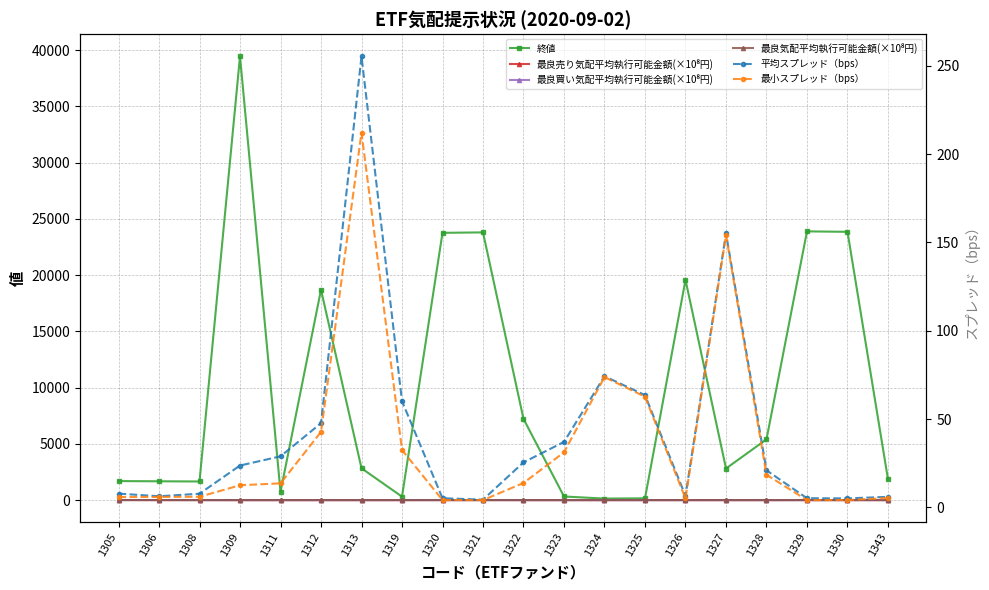

What is the average value of the 平均スプレッド（bps） series?

42.4